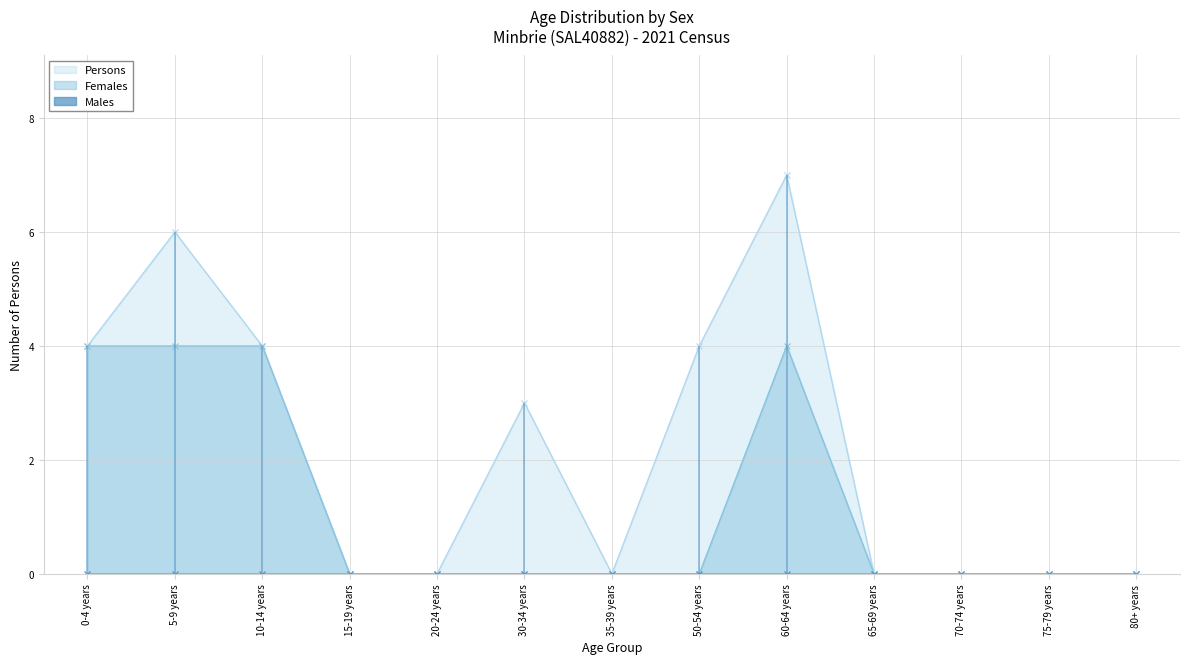

Between 30-34 years and 70-74 years, which series saw the biggest shift?

Persons